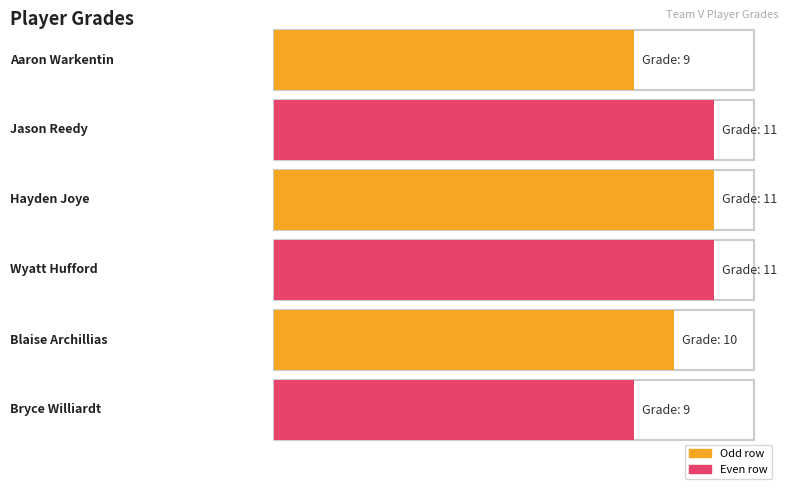

Where is the data nearest to the value 10?

Blaise Archillias